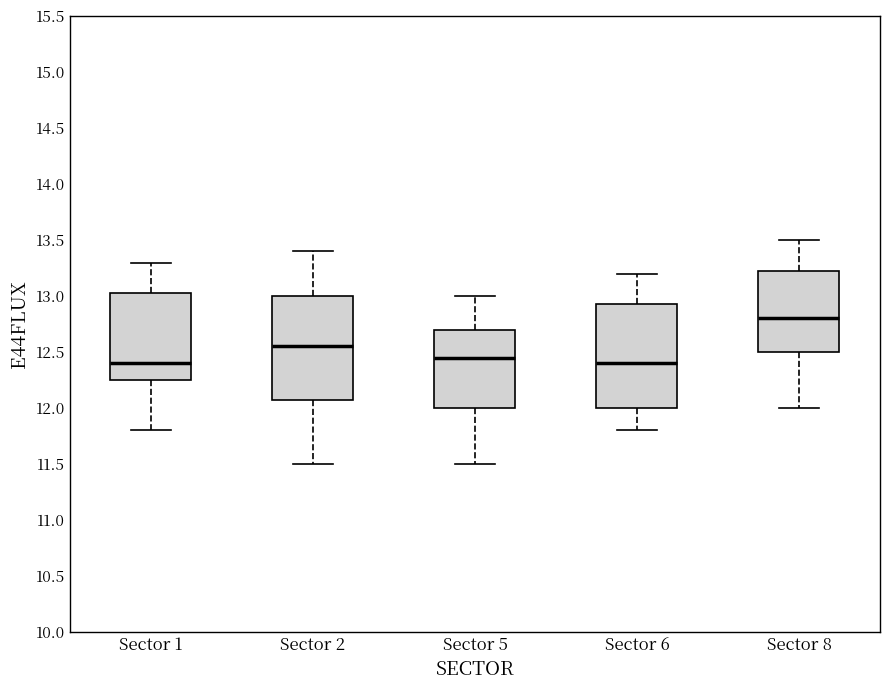

Where does the upper whisker of the box for Sector 6 end on the y-axis? The values are not printed on the chart, so give them approximately, as read against the axis.

13.20